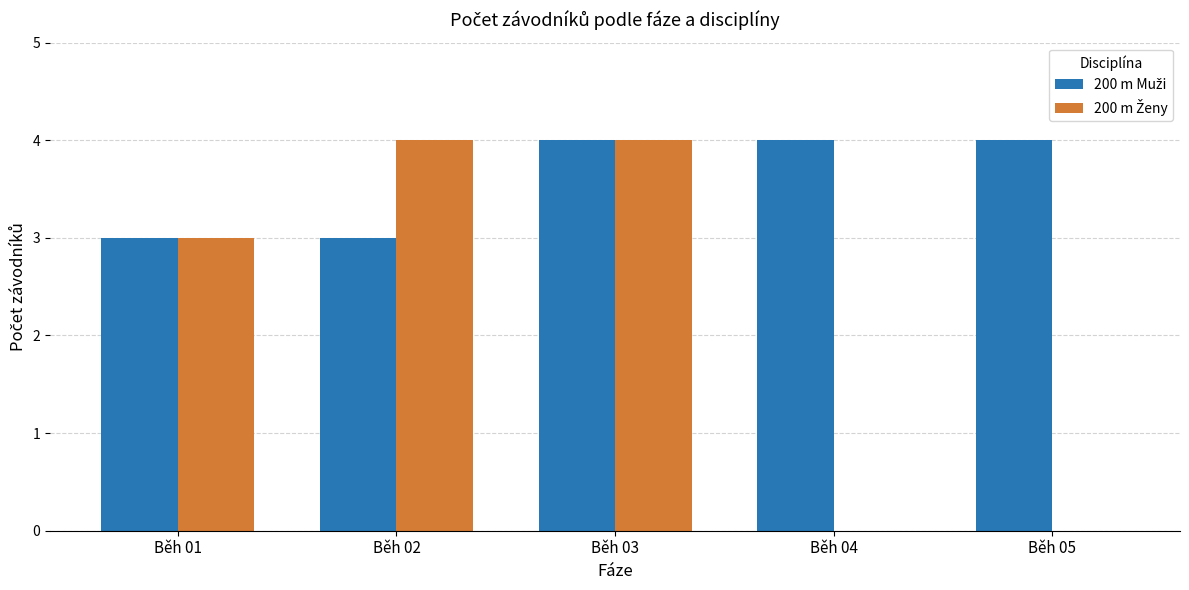

What is the total value across all series at Běh 05?

4